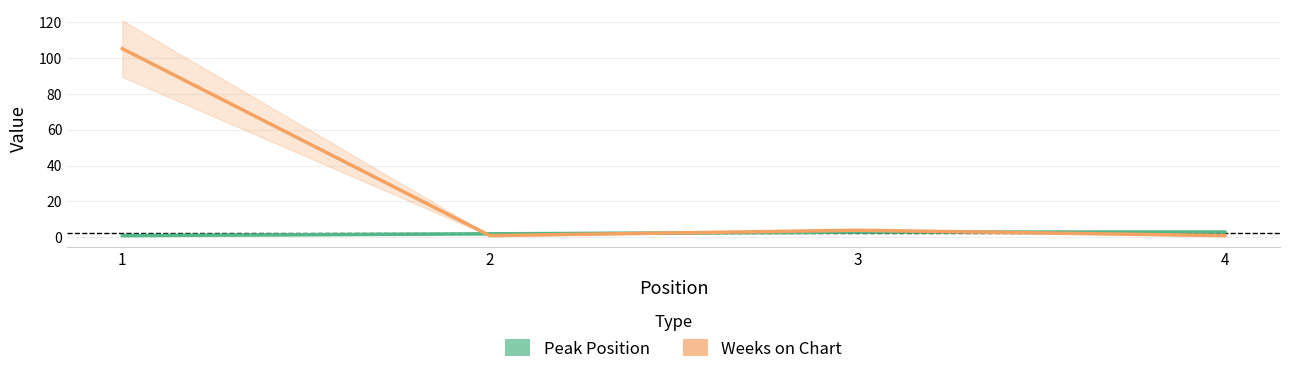

At which category is the sum across all series the highest?

1